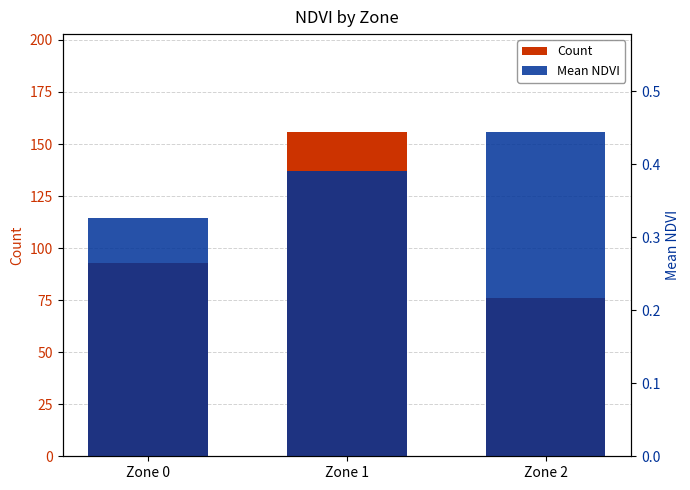

How many bars are there in total?

6